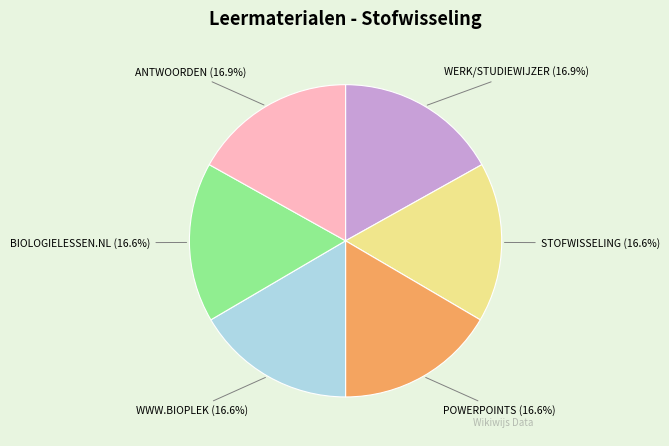

How many segments does this pie chart have?

6